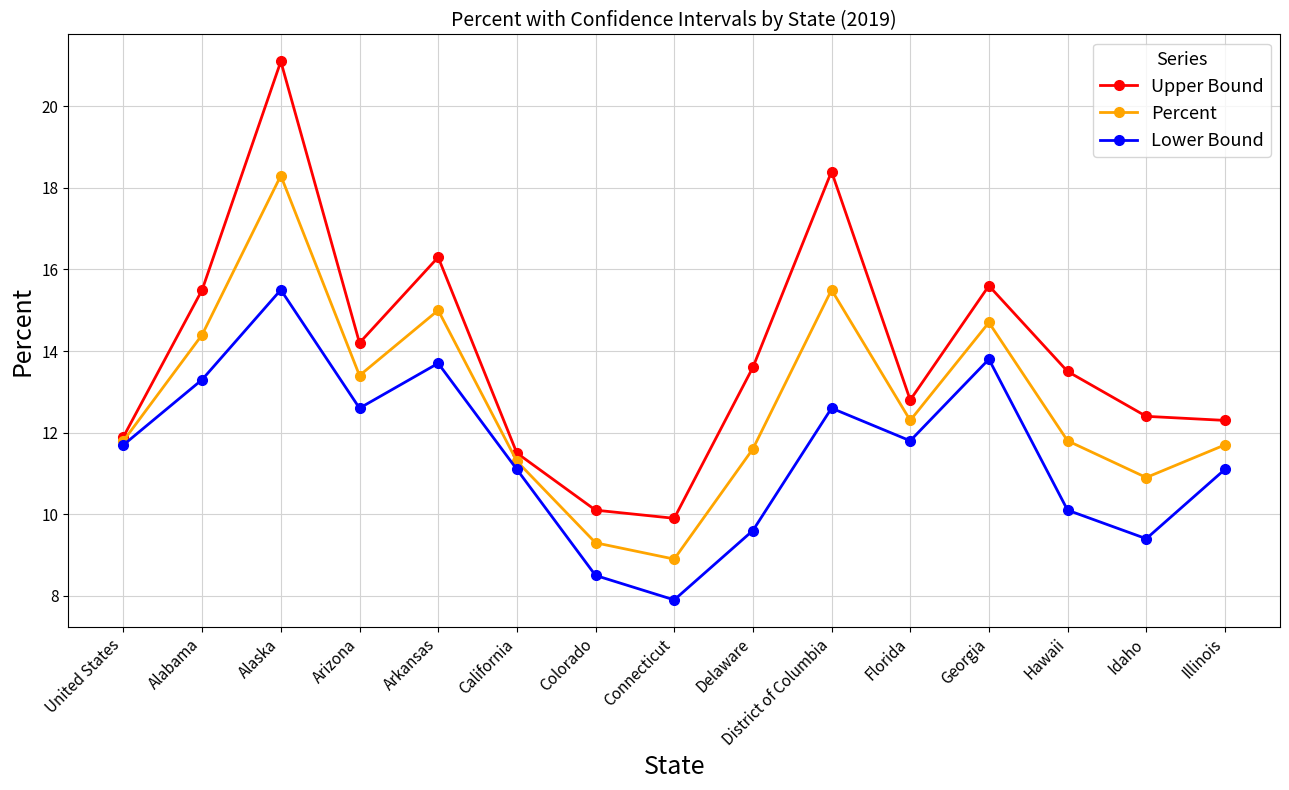

True or false: Lower Bound has a value of 12.0 at Connecticut.

False